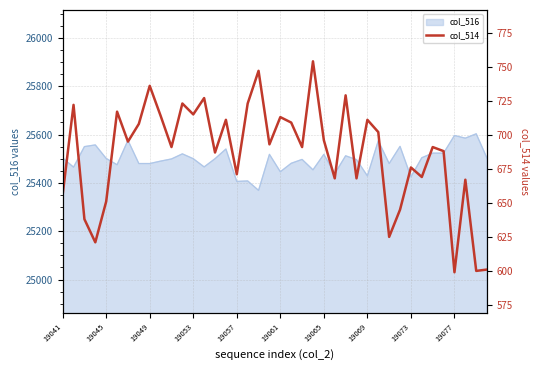

What is the lowest value of the col_516 series?

25369